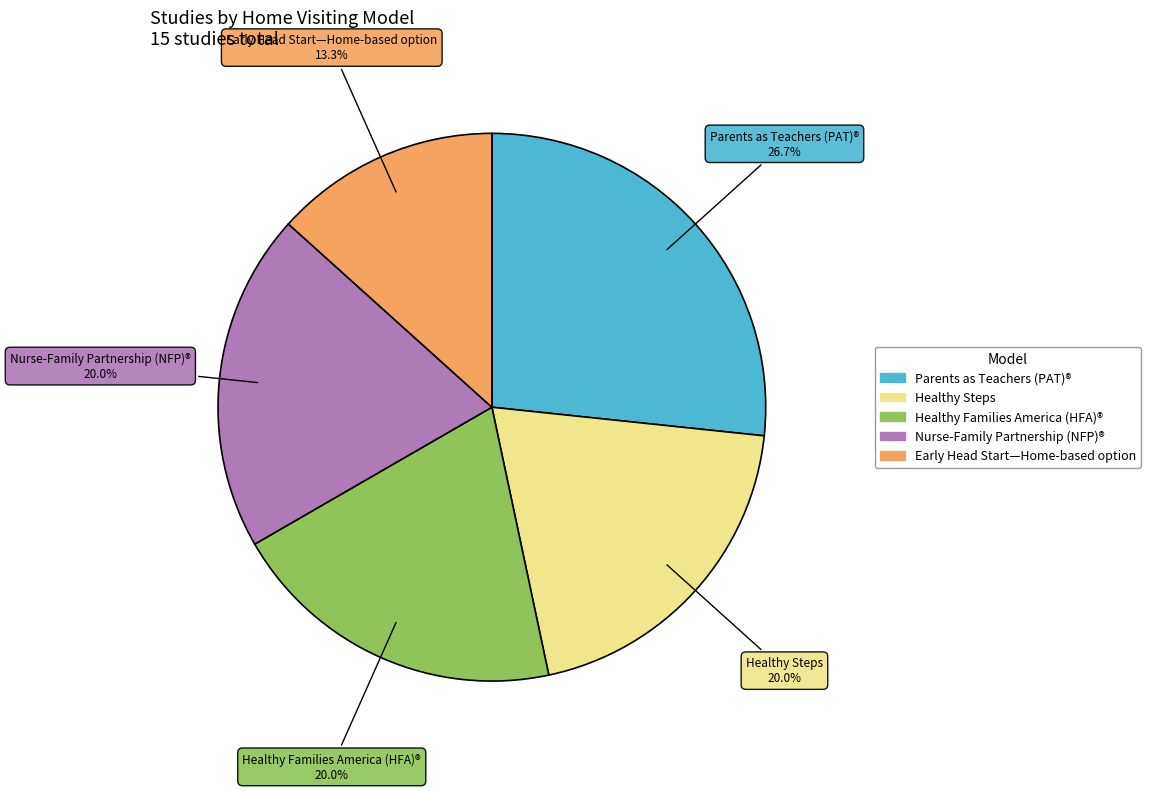

How many segments does this pie chart have?

5